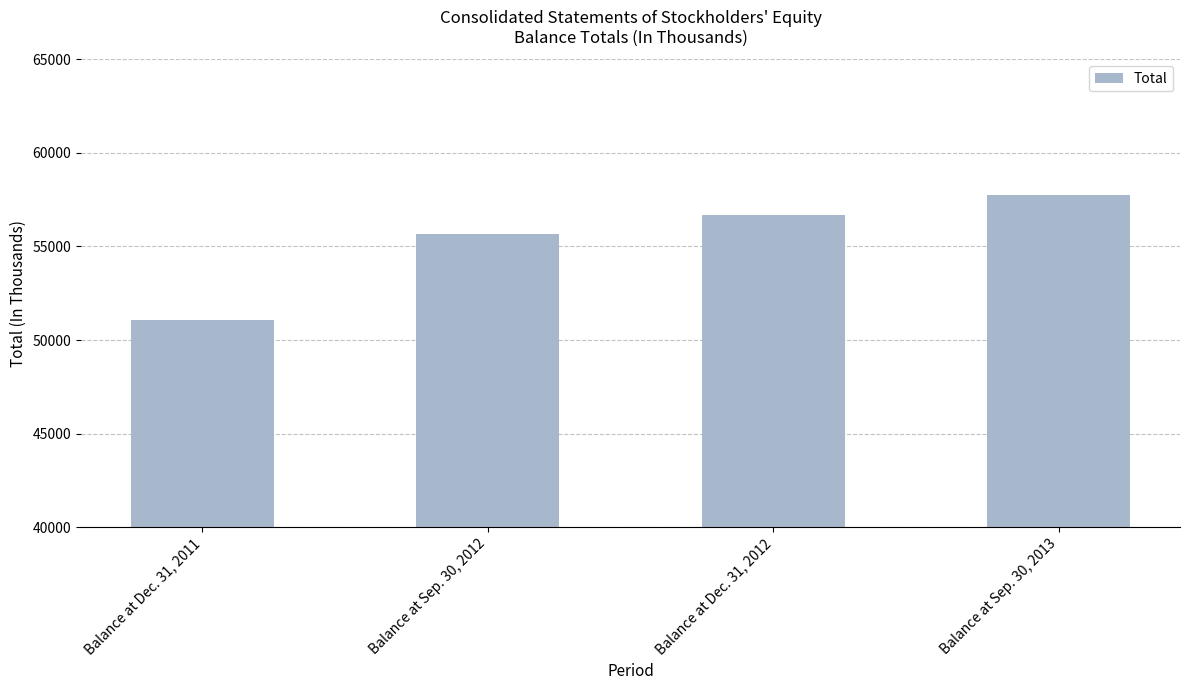

How many categories are shown in the chart?

4